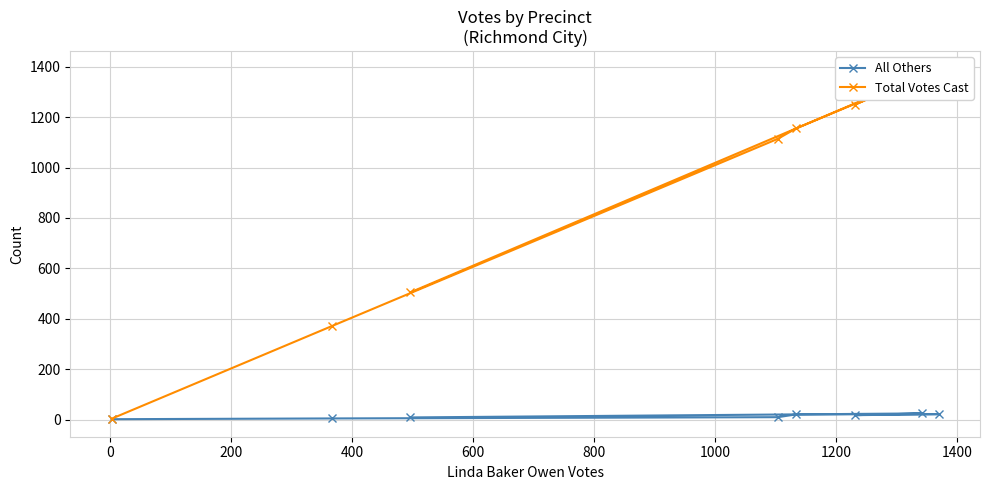

At 600, list the series in order from largest to smallest.

Total Votes Cast, All Others